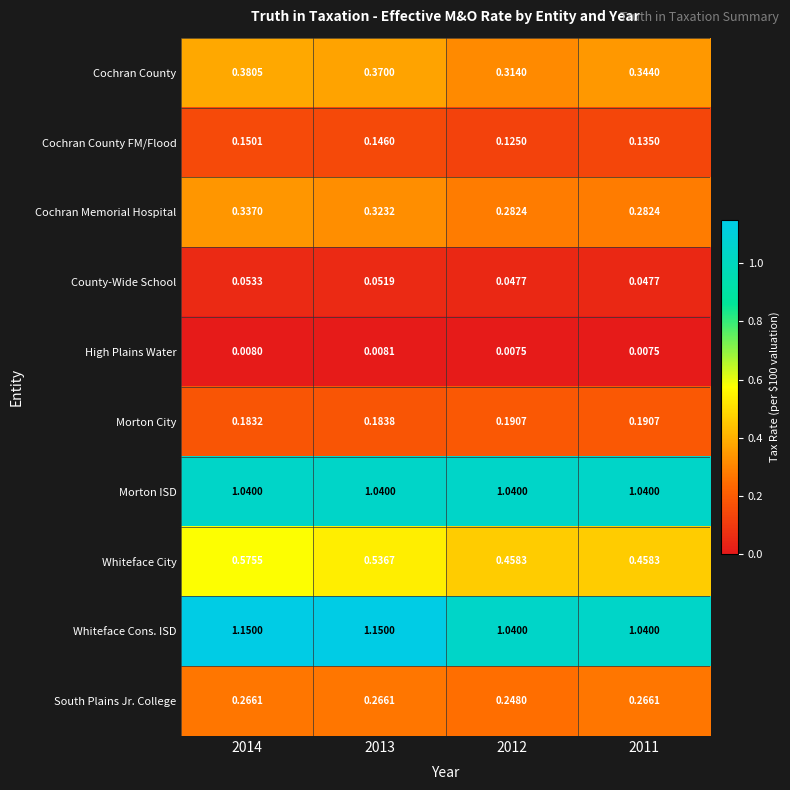

Is the value of Morton ISD at 2011 greater than the value of Cochran Memorial Hospital at 2014?

Yes